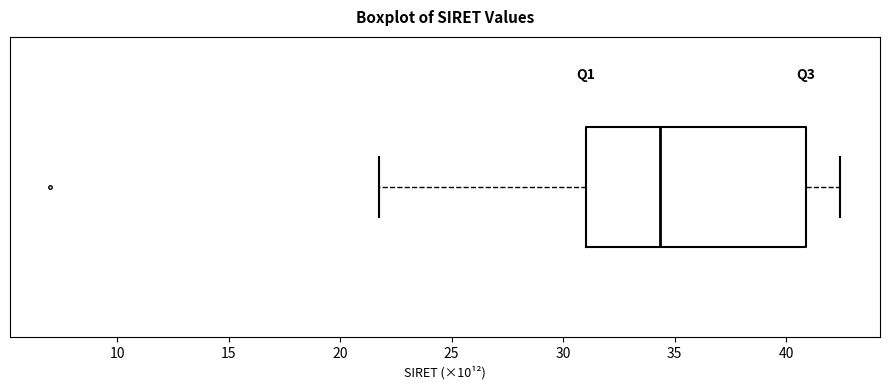

Where does the left whisker of the box end on the x-axis? The values are not printed on the chart, so give them approximately, as read against the axis.

21.5